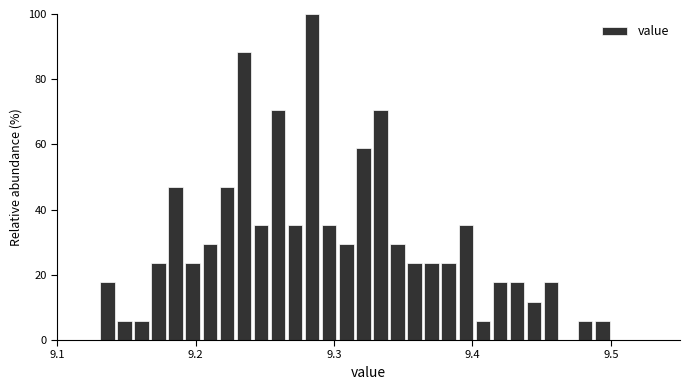

Read against the x-axis, roughly where is the centre of the tallest bar?

9.28